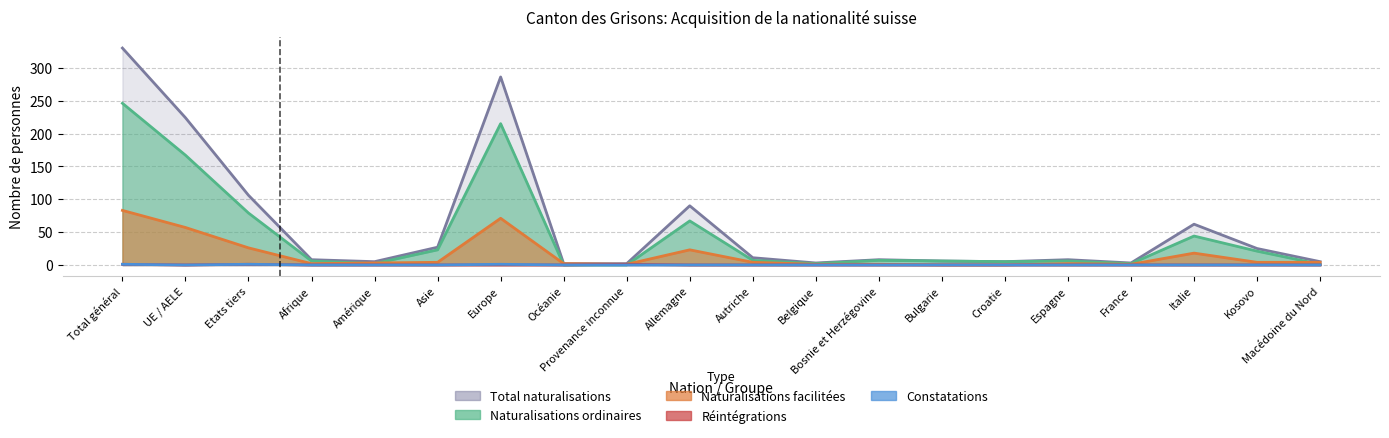

Reading left to right, list all the values displayed in this chart.

Total naturalisations: 330	224	106	8	5	27	286	2	2	90	11	3	8	6	5	8	3	62	25	5
Naturalisations ordinaires: 246	167	79	6	2	23	215	0	0	67	7	2	7	6	5	6	2	44	21	1
Naturalisations facilitées: 83	57	26	2	3	4	71	2	1	23	4	1	1	0	0	2	1	18	4	4
Réintégrations: 1	0	1	0	0	0	0	0	1	0	0	0	0	0	0	0	0	0	0	0
Constatations: 1	0	1	0	0	0	1	0	0	0	0	0	0	0	0	0	0	0	0	0